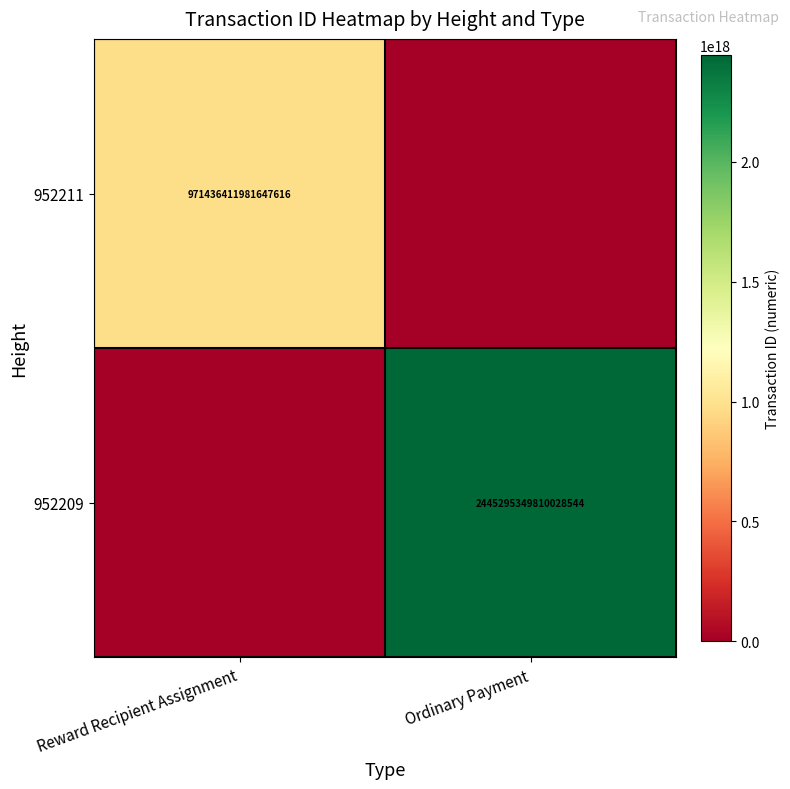

The value of 952209 at Ordinary Payment is 1364539129810131456. True or false?

False